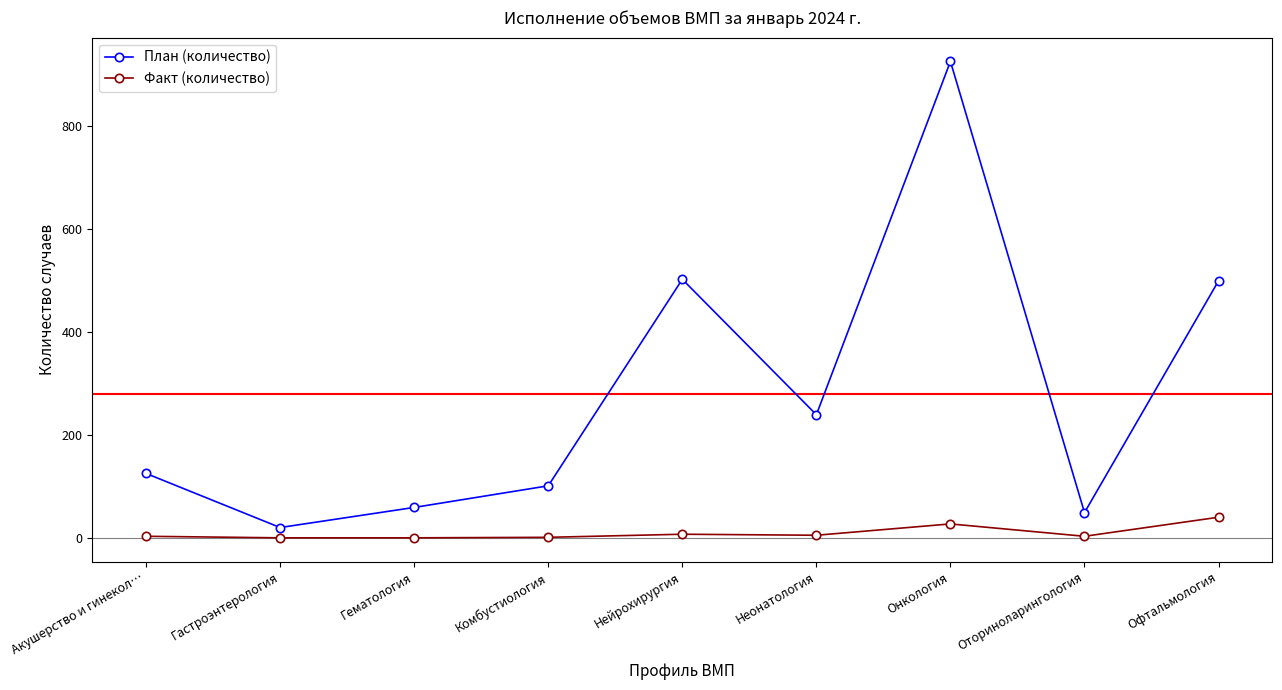

What is the sum of the План (количество) values at Комбустиология and Онкология?

1028